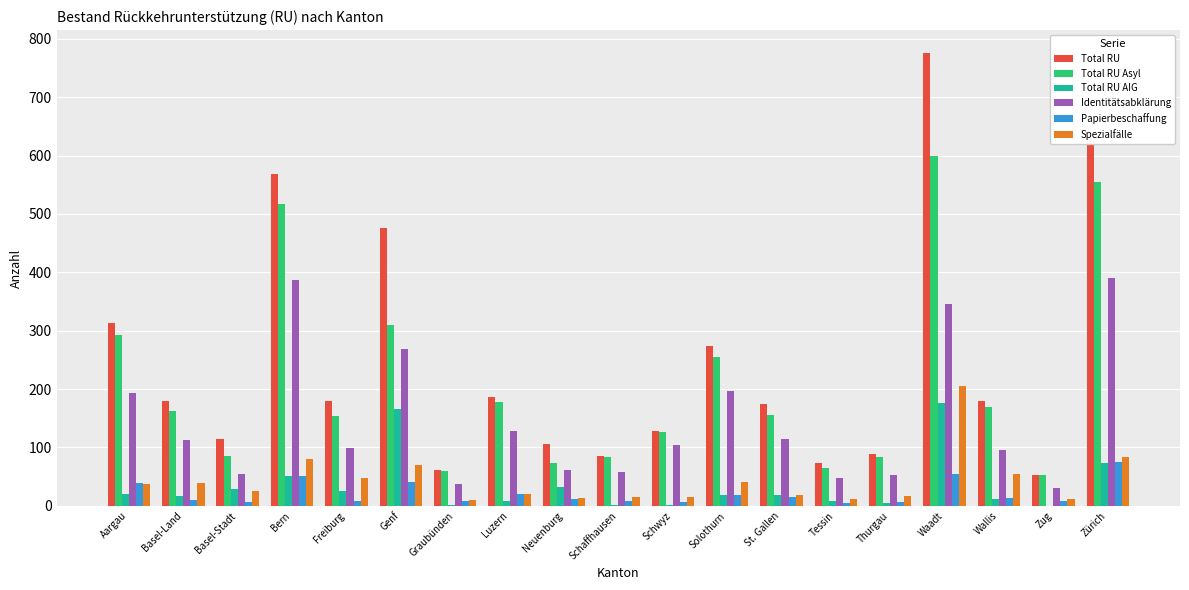

How many groups of bars are there?

19